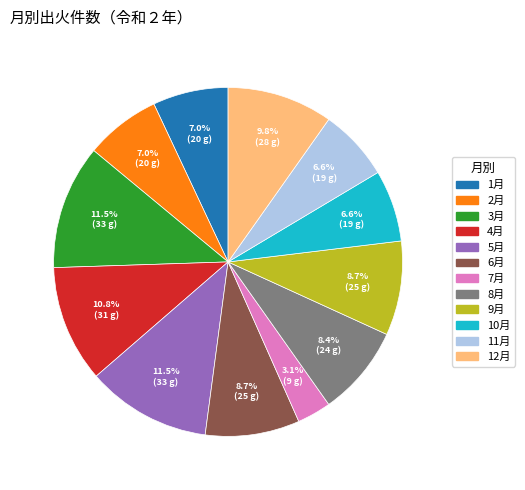

How many segments does this pie chart have?

12